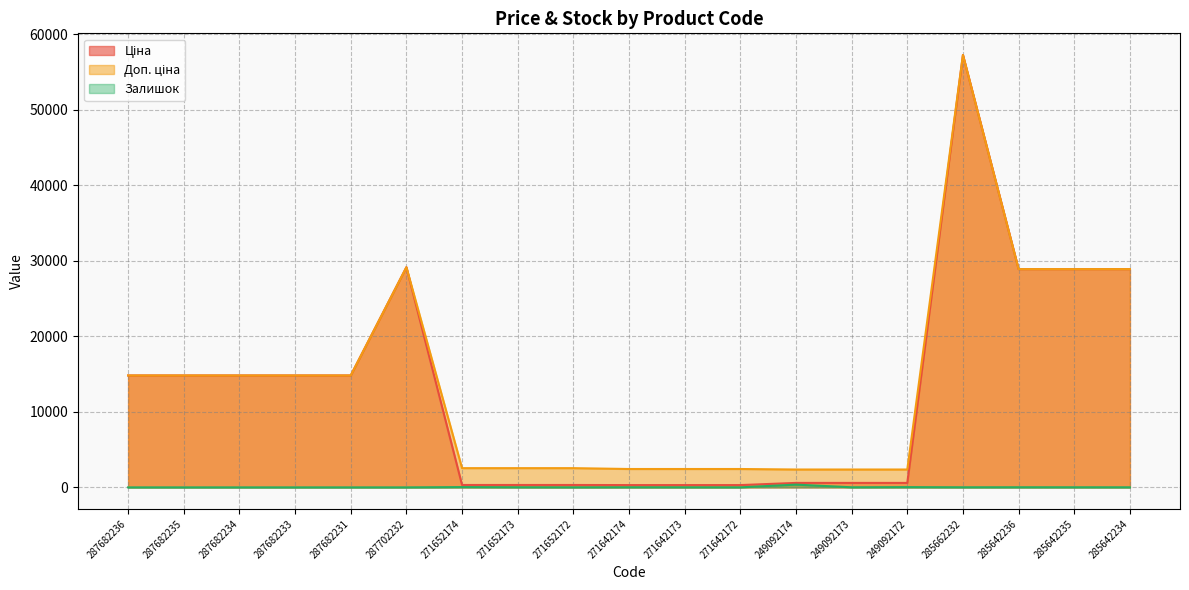

True or false: Ціна and Залишок intersect in this chart.

False